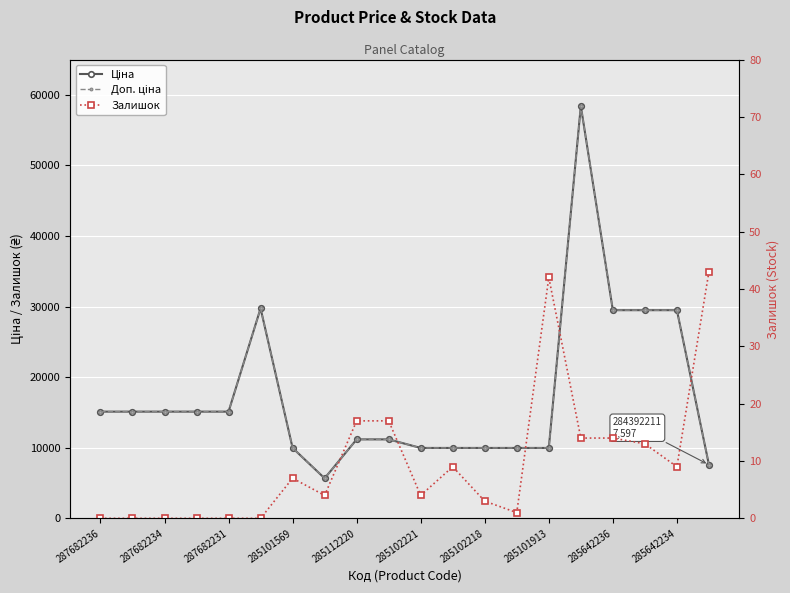

How many interior local valleys does the Доп. ціна series have?

1